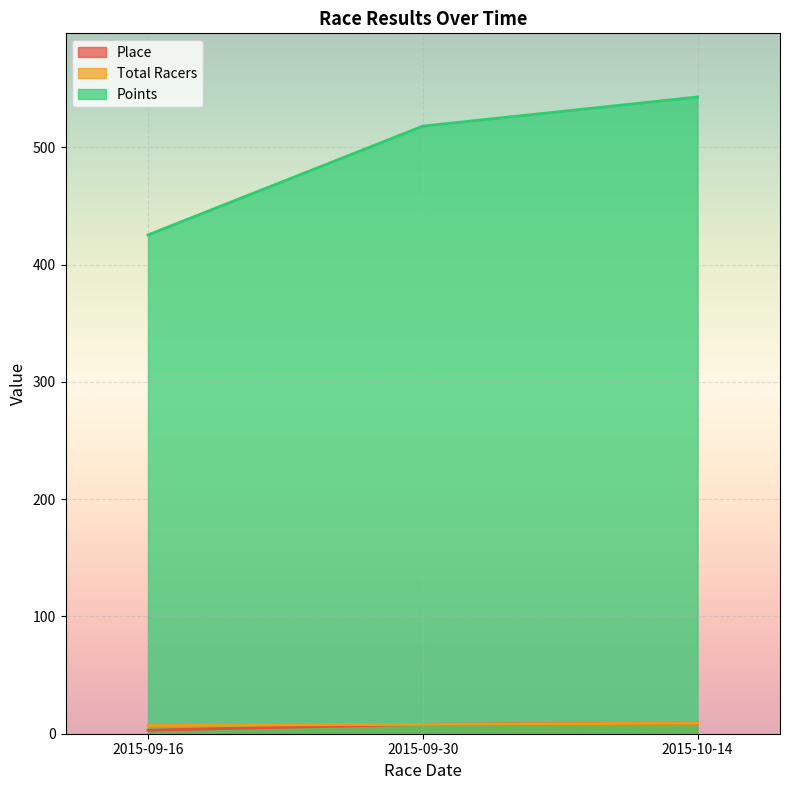

Count the Place values in the range 3 to 9.

3